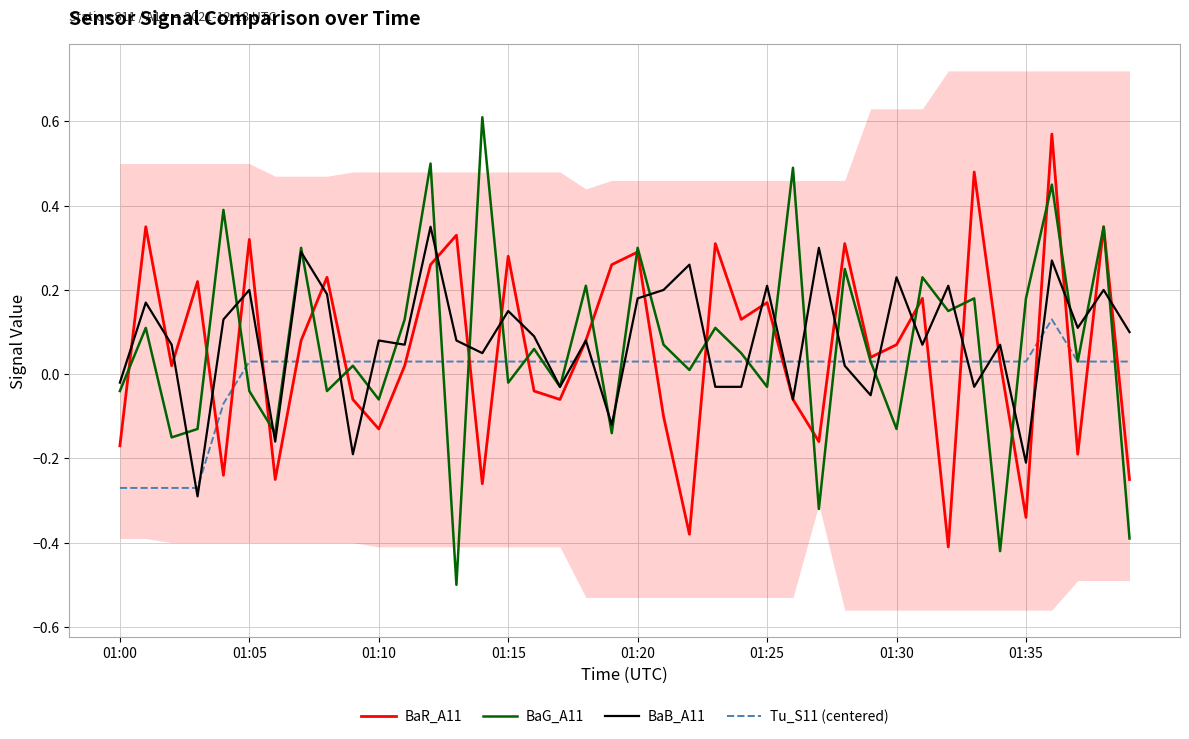

What is the lowest value of the BaG_A11 series?

-0.5